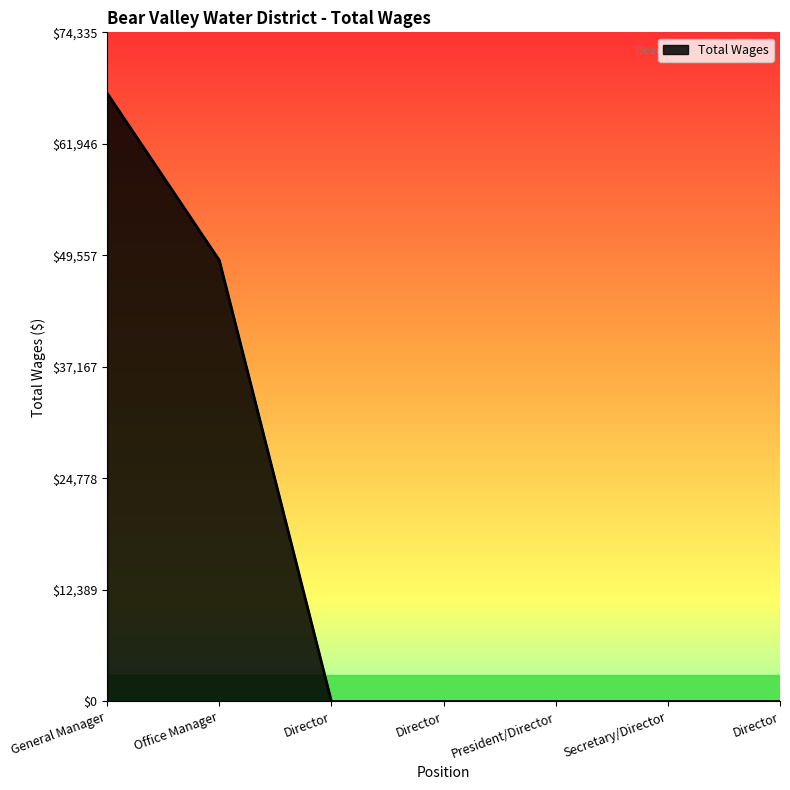

Is this an area chart (filled region under the line)?

Yes